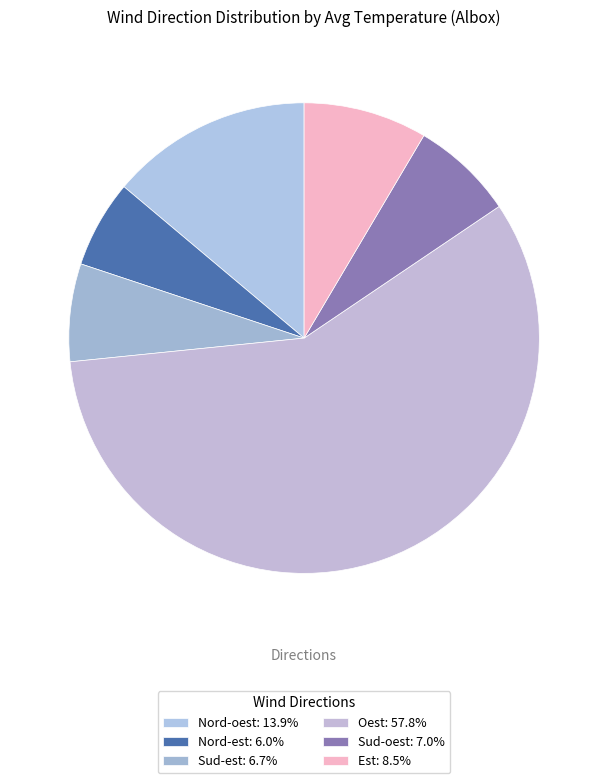

Does any single category account for the majority?

Yes